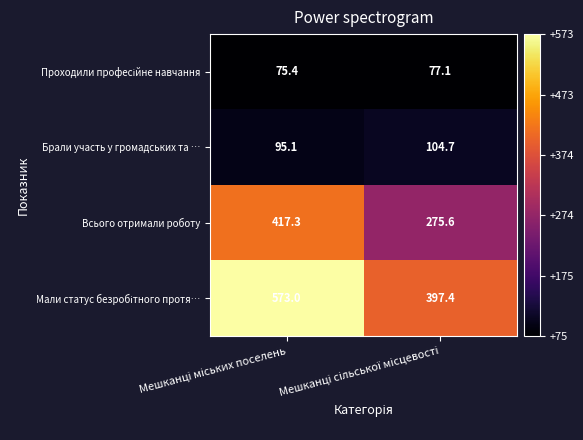

What is the minimum value for Брали участь у громадських та …?

95.1